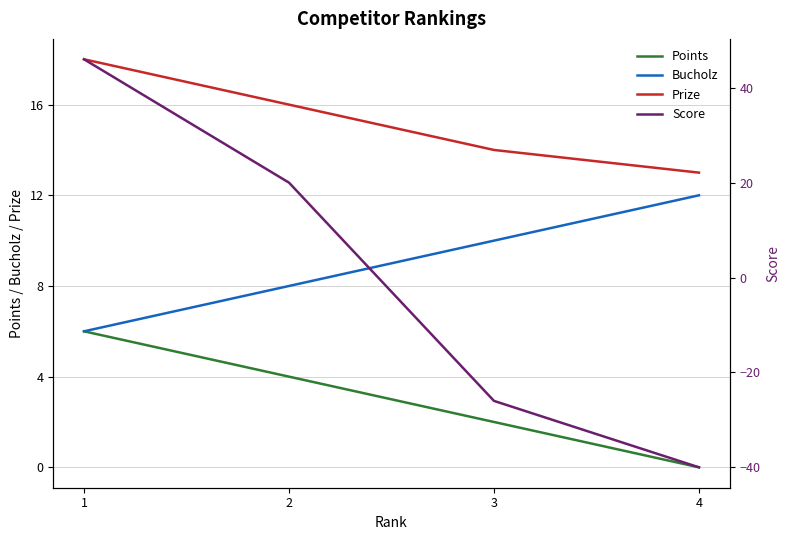

Which category has the highest value across all series?

1